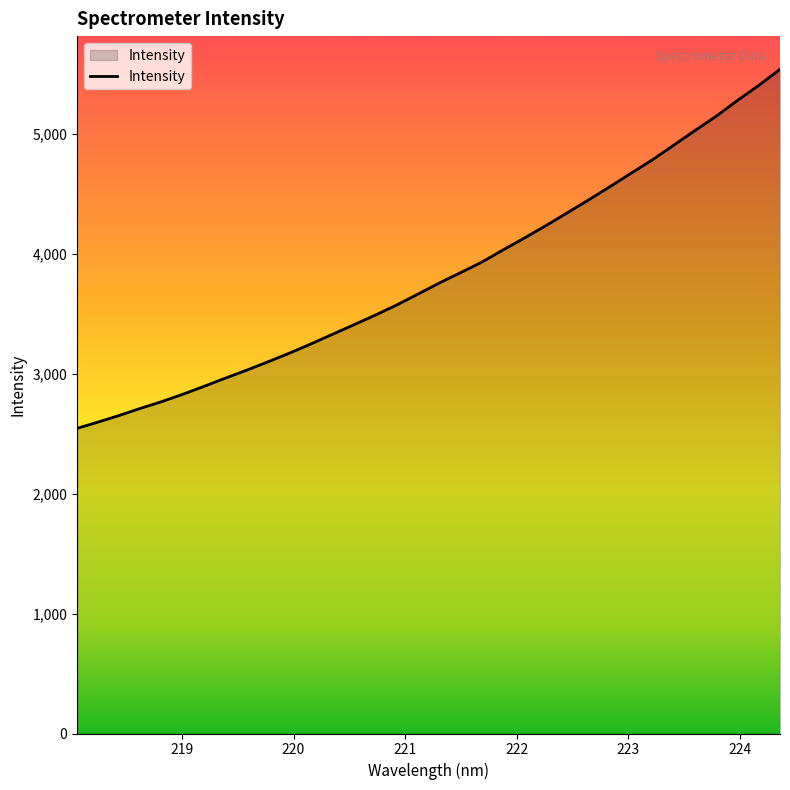

What is the smallest value displayed?

2546.3